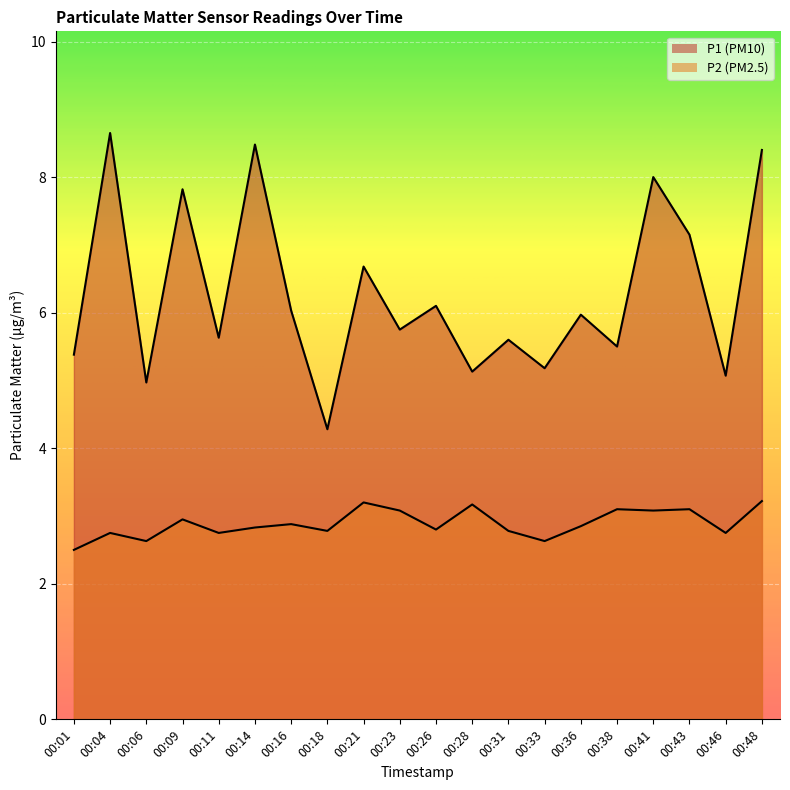

True or false: P1 has a value of 7.2 at 00:01.

False